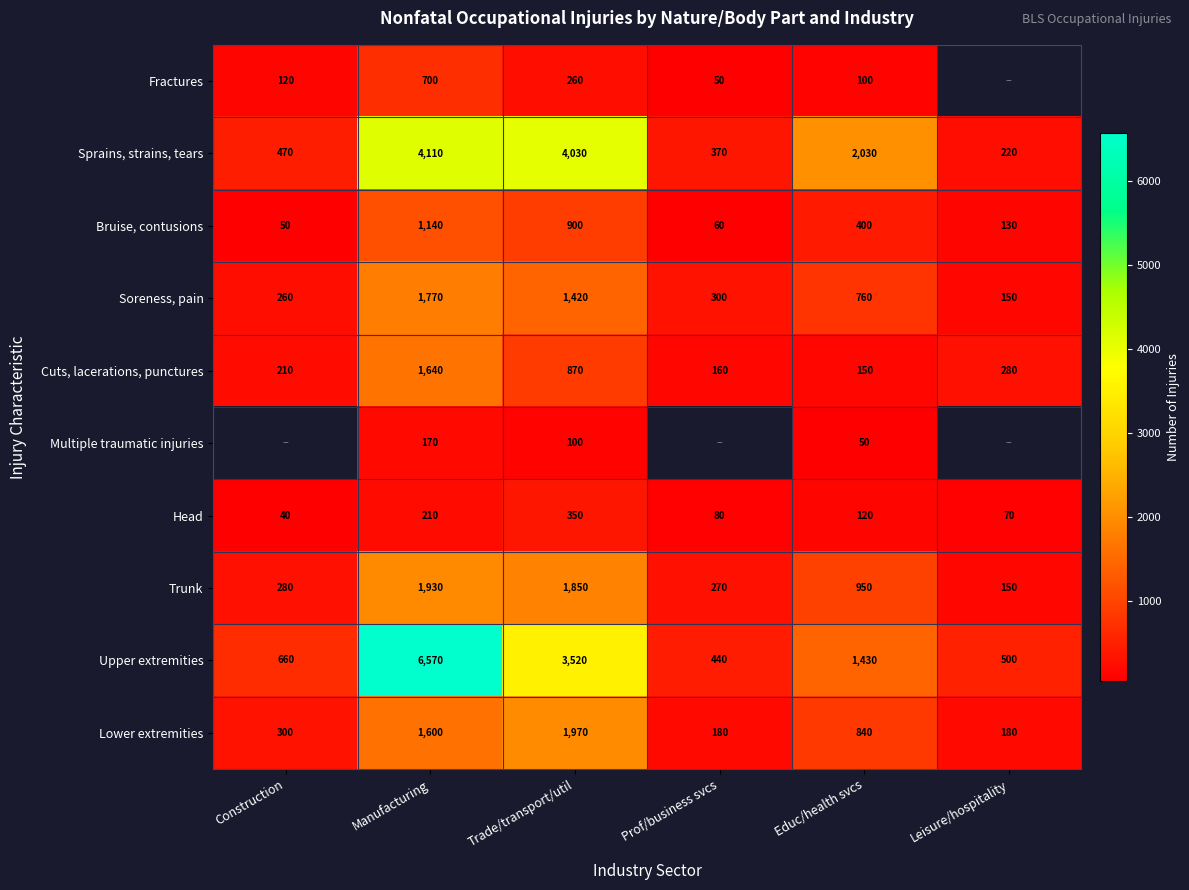

What is the smallest value displayed?

40.0